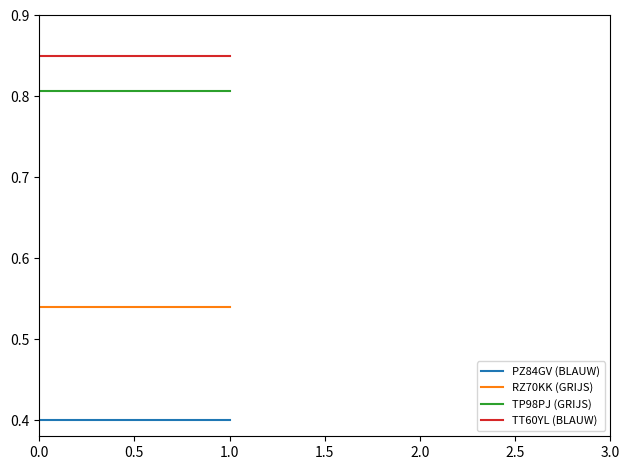

What is the minimum value shown in the chart?

0.4